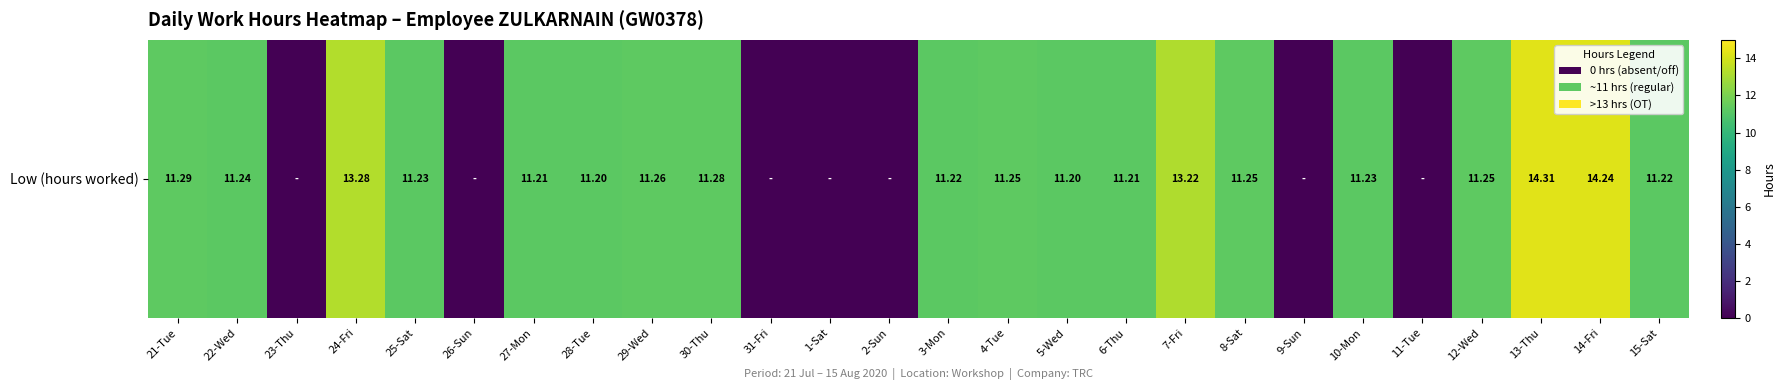

List the labels in order of value, smallest first.

23-Thu, 26-Sun, 31-Fri, 1-Sat, 2-Sun, 9-Sun, 11-Tue, 28-Tue, 5-Wed, 27-Mon, 6-Thu, 3-Mon, 15-Sat, 25-Sat, 10-Mon, 22-Wed, 4-Tue, 8-Sat, 12-Wed, 29-Wed, 30-Thu, 21-Tue, 7-Fri, 24-Fri, 14-Fri, 13-Thu